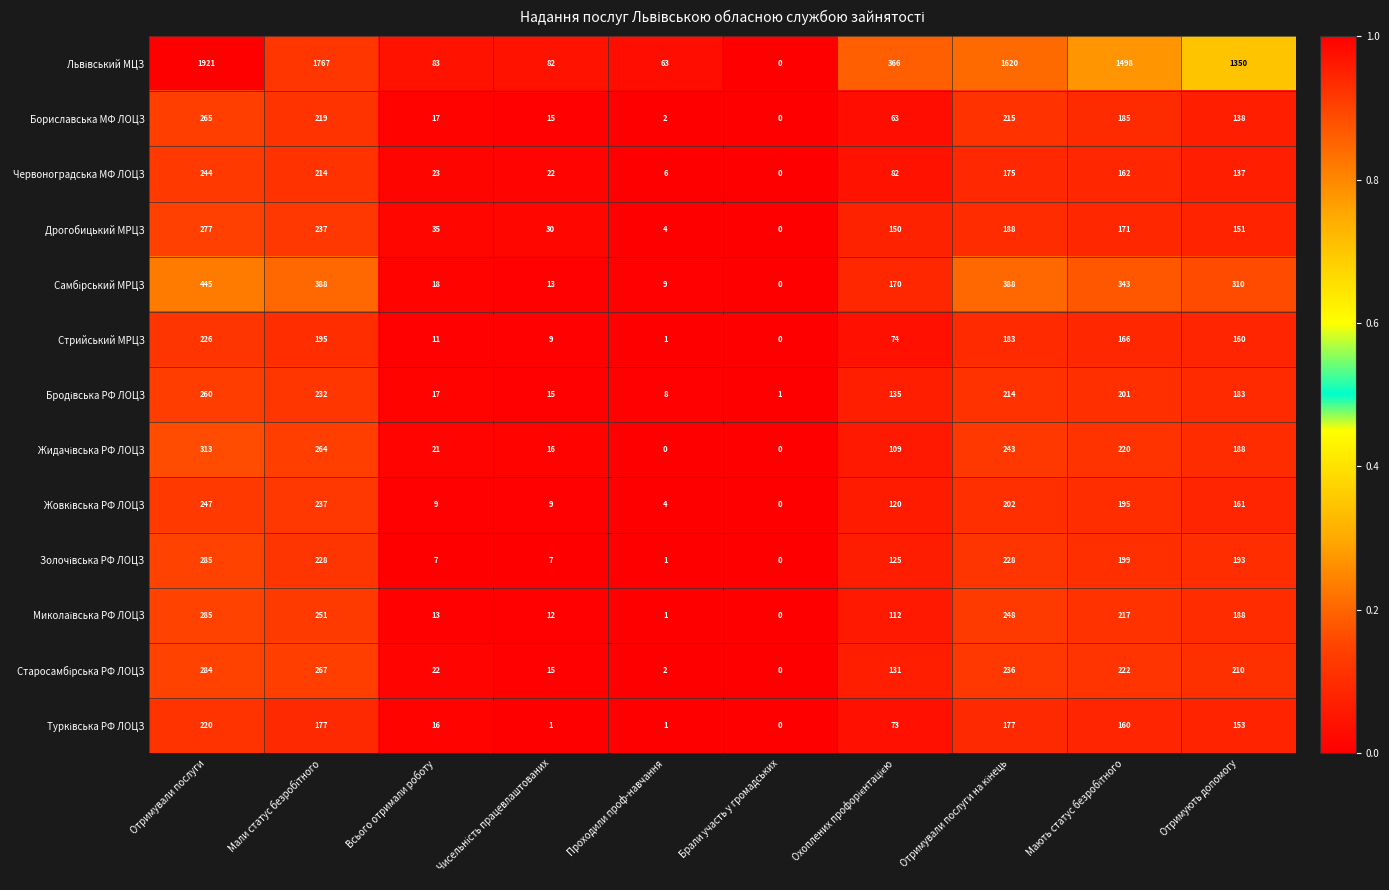

What is the difference between the highest and lowest values at Отримують допомогу?

1213